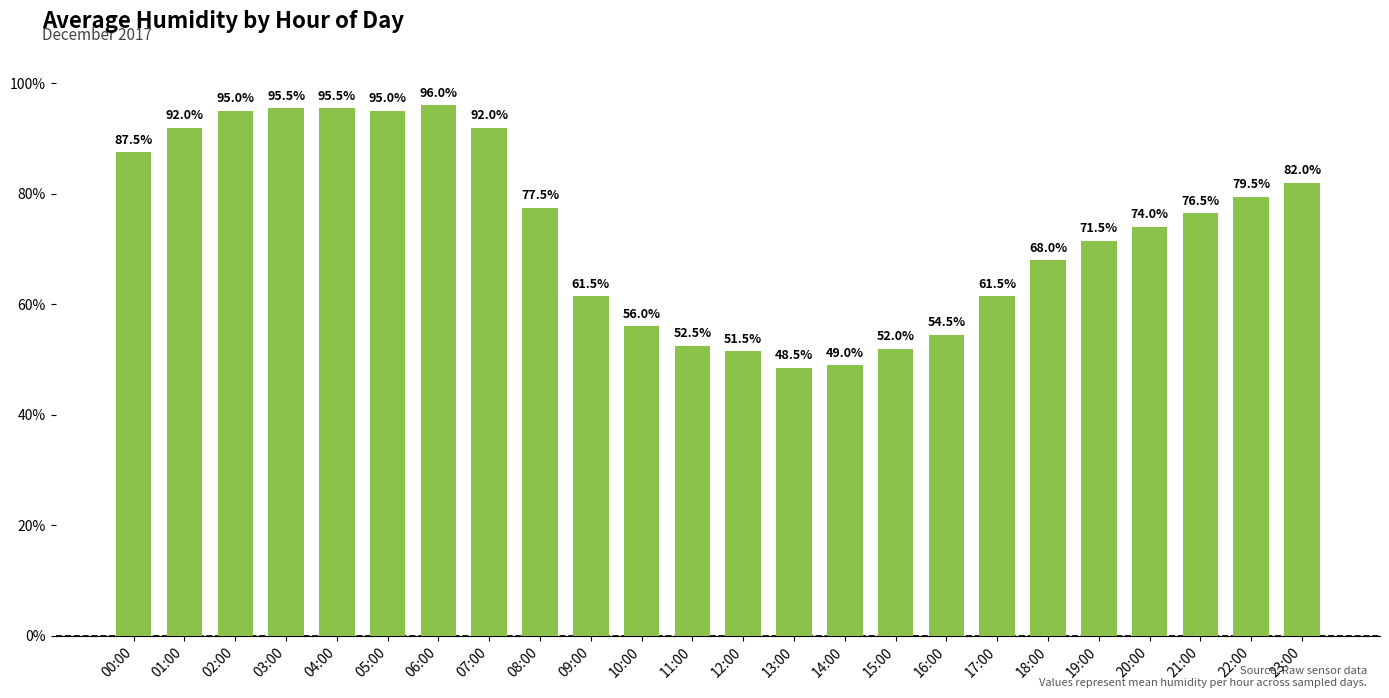

Where is the data nearest to the value 72?

19:00